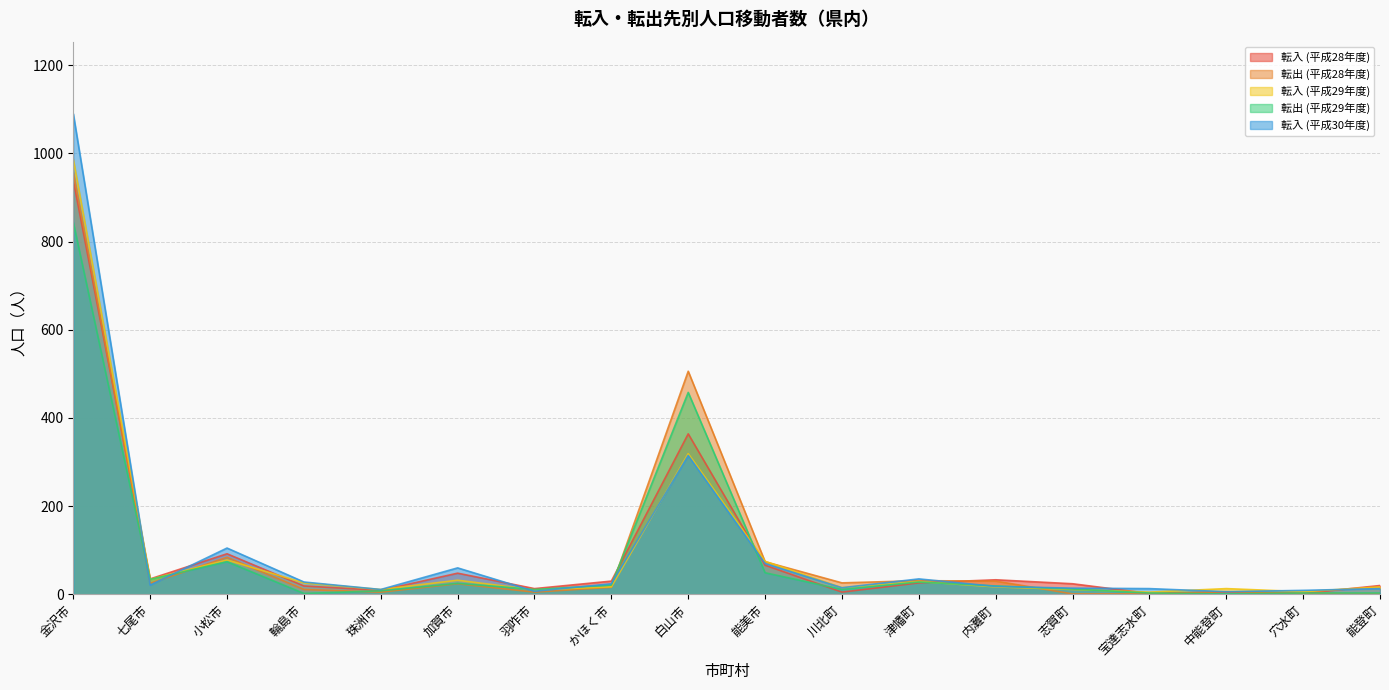

Where is 転入 (平成29年度) nearest to the value 496?

白山市